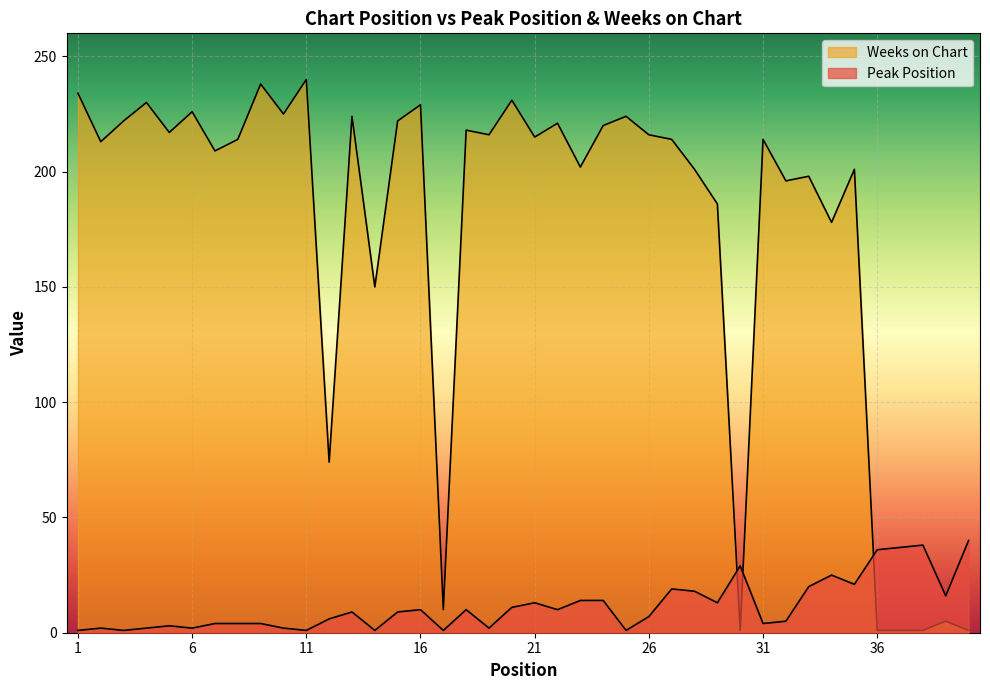

Reading left to right, extract all data points from this chart.

Peak Position: 1	2	1	2	3	2	4	4	4	2	1	6	9	1	9	10	1	10	2	11	13	10	14	14	1	7	19	18	13	29	4	5	20	25	21	36	37	38	16	40
Weeks on Chart: 234	213	222	230	217	226	209	214	238	225	240	74	224	150	222	229	10	218	216	231	215	221	202	220	224	216	214	201	186	1	214	196	198	178	201	1	1	1	5	1